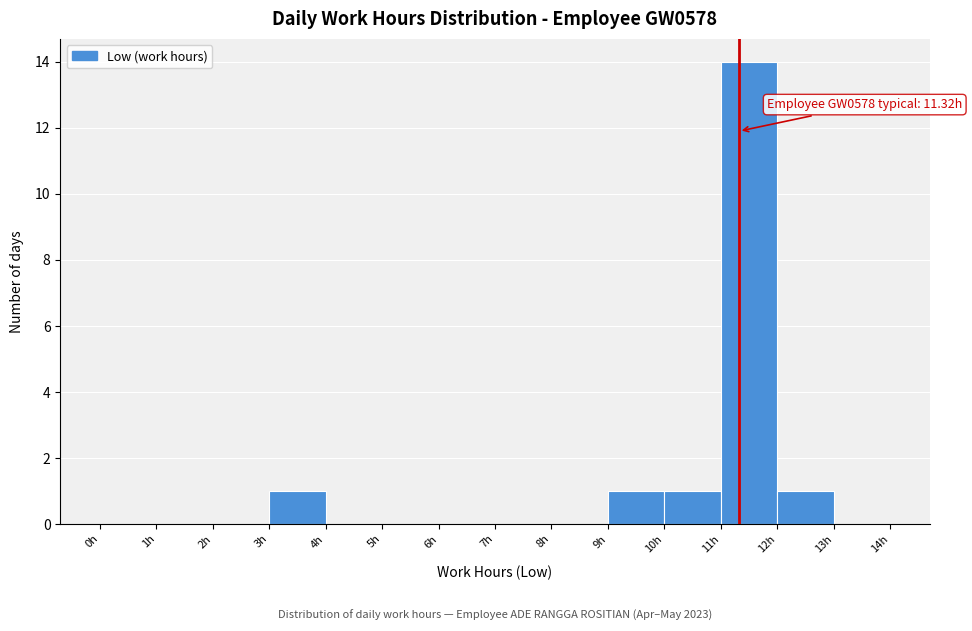

Over which range of the x-axis is the bar tallest?

11 to 12